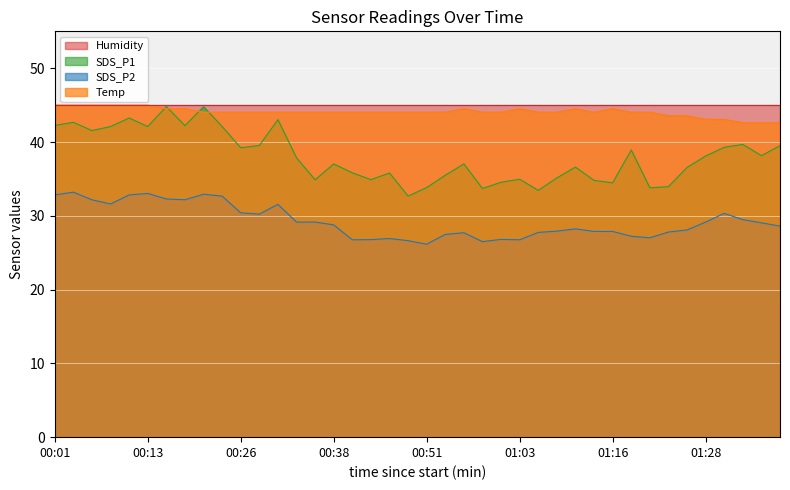

What is the label of the 34th point from the right?

00:16